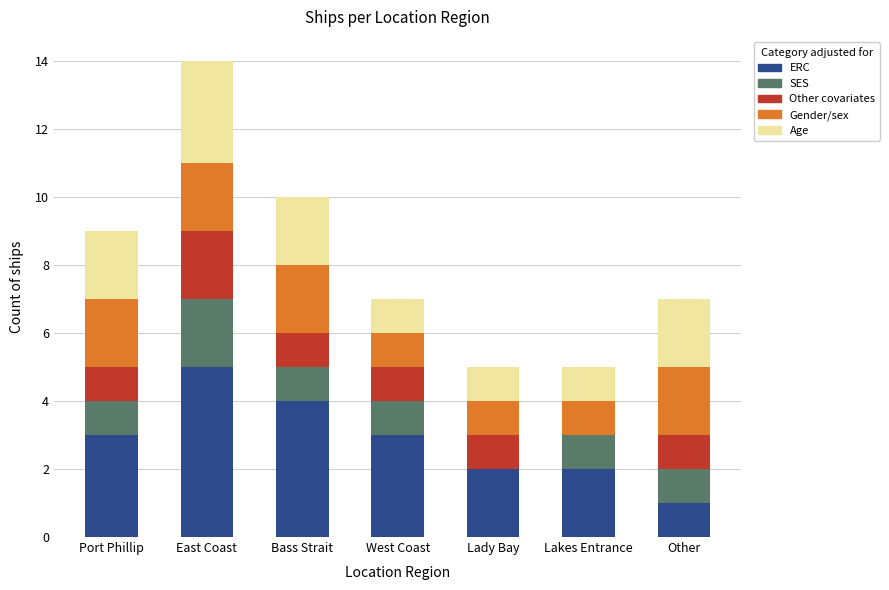

What is the sum of all ERC values?

20